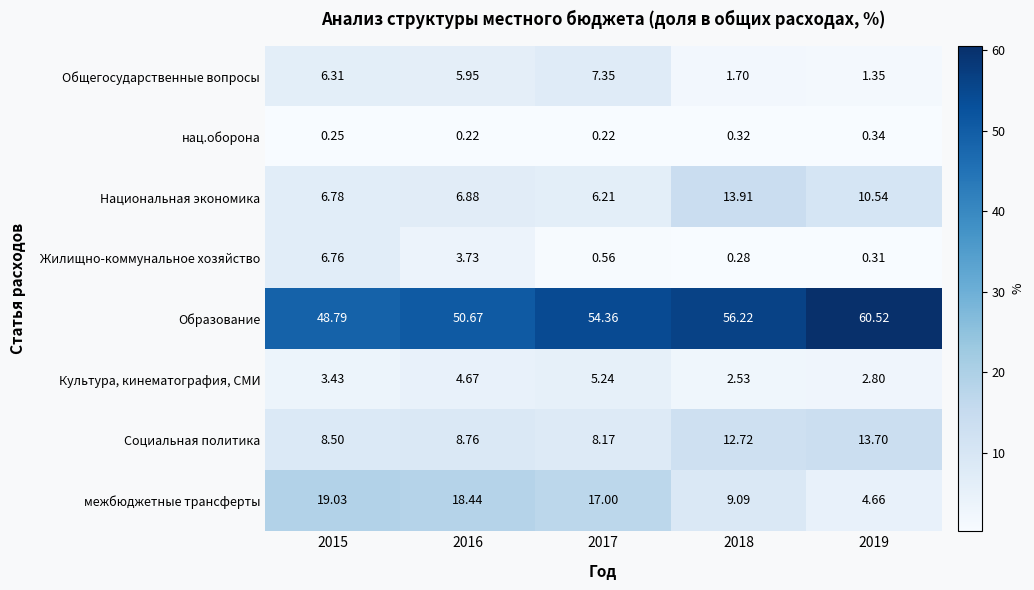

Which series has the widest spread of values?

межбюджетные трансферты